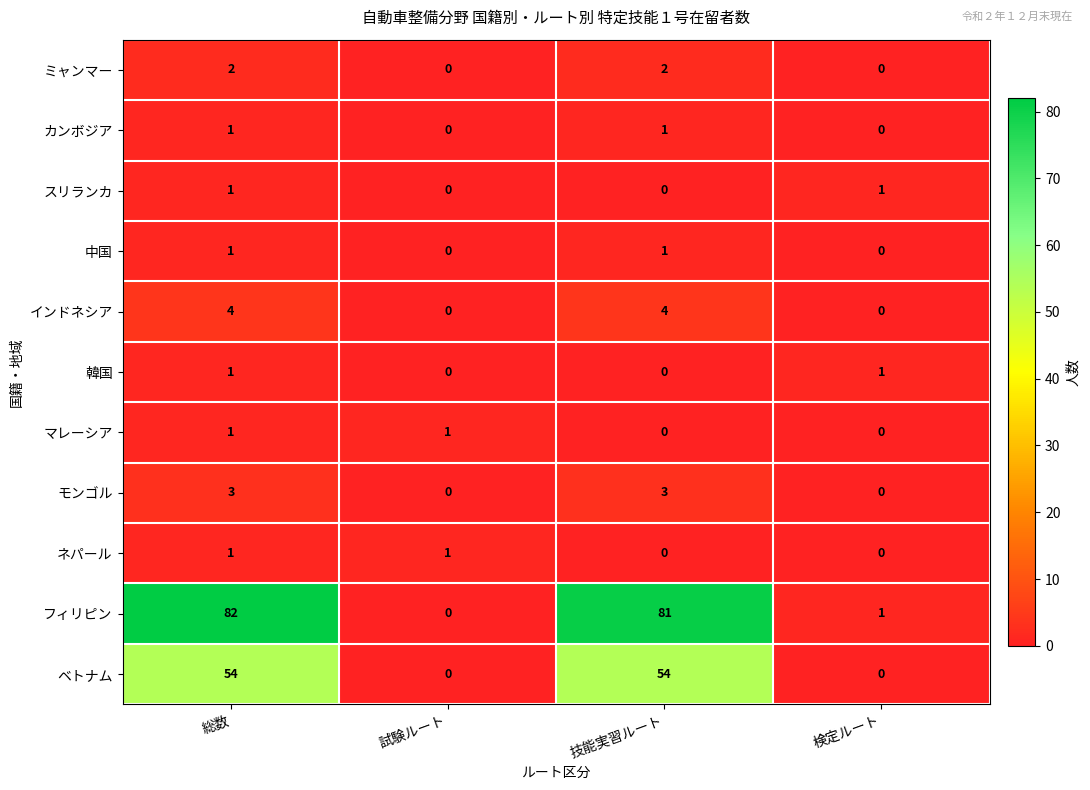

What is the total value across all series at 総数?

151